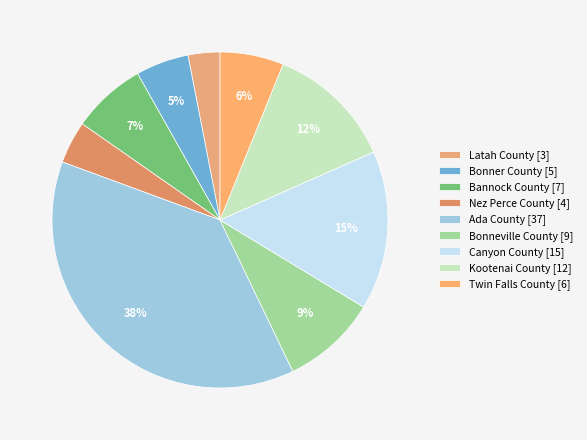

True or false: Bonneville County accounts for 9% of the total.

True